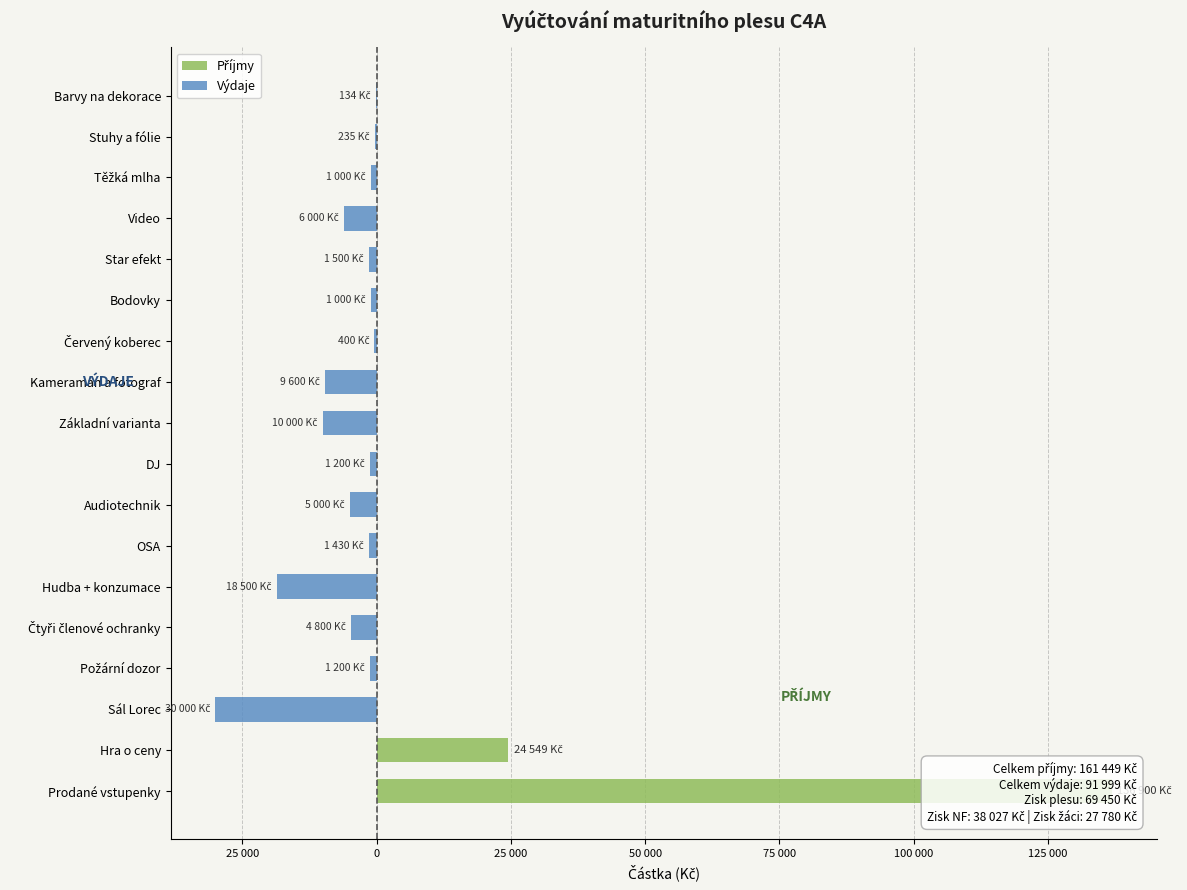

Are the bars horizontal?

Yes